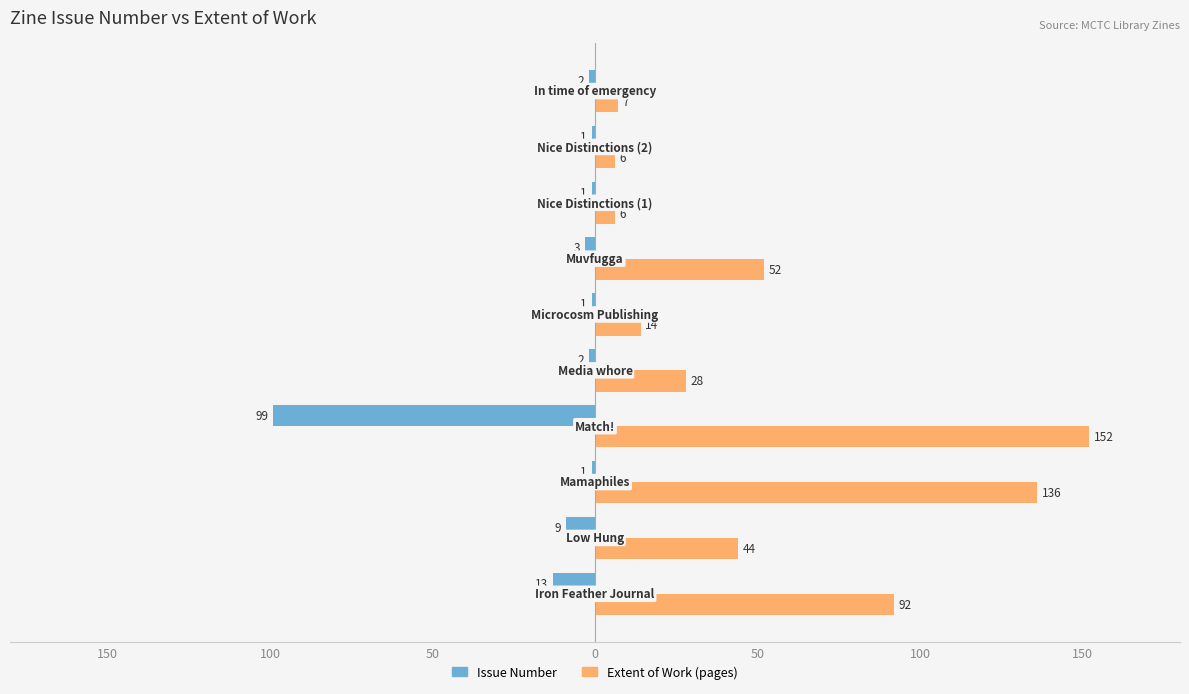

Reading left to right, list all the values displayed in this chart.

Issue Number: -13	-9	-1	-99	-2	-1	-3	-1	-1	-2
Extent of Work (pages): 92	44	136	152	28	14	52	6	6	7